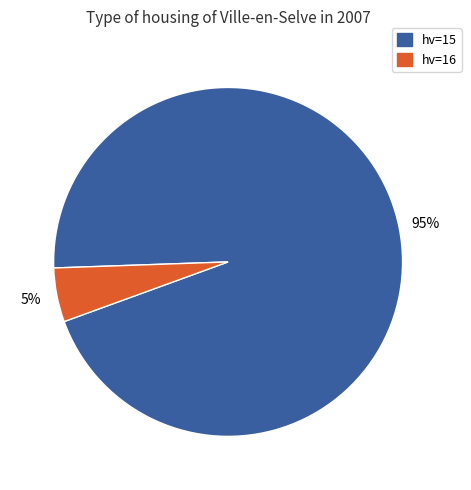

Rank the categories by value from lowest to highest.

hv=16, hv=15